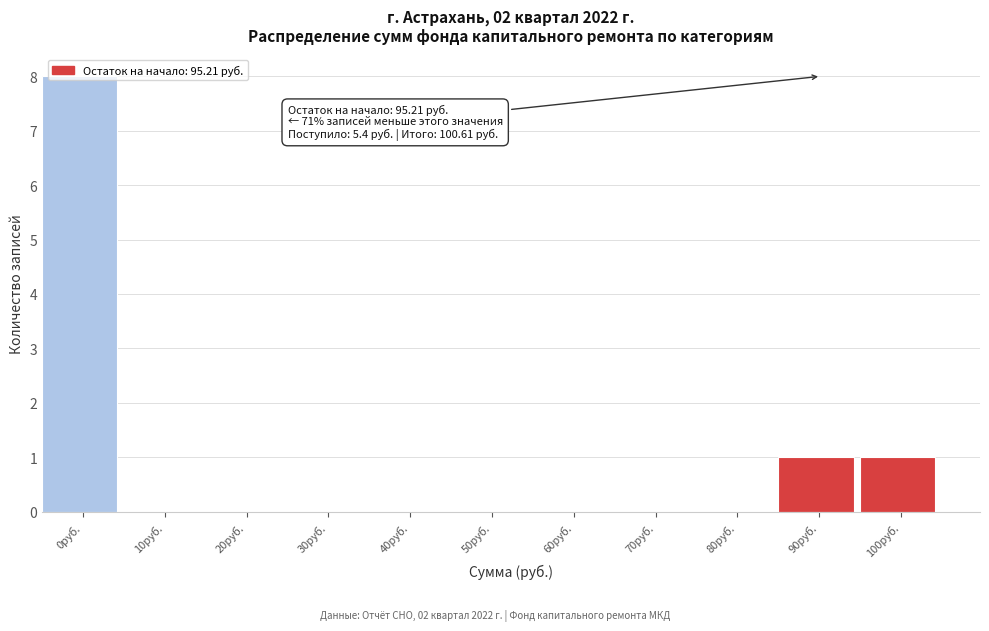

Which category has the highest value across all series?

0руб.